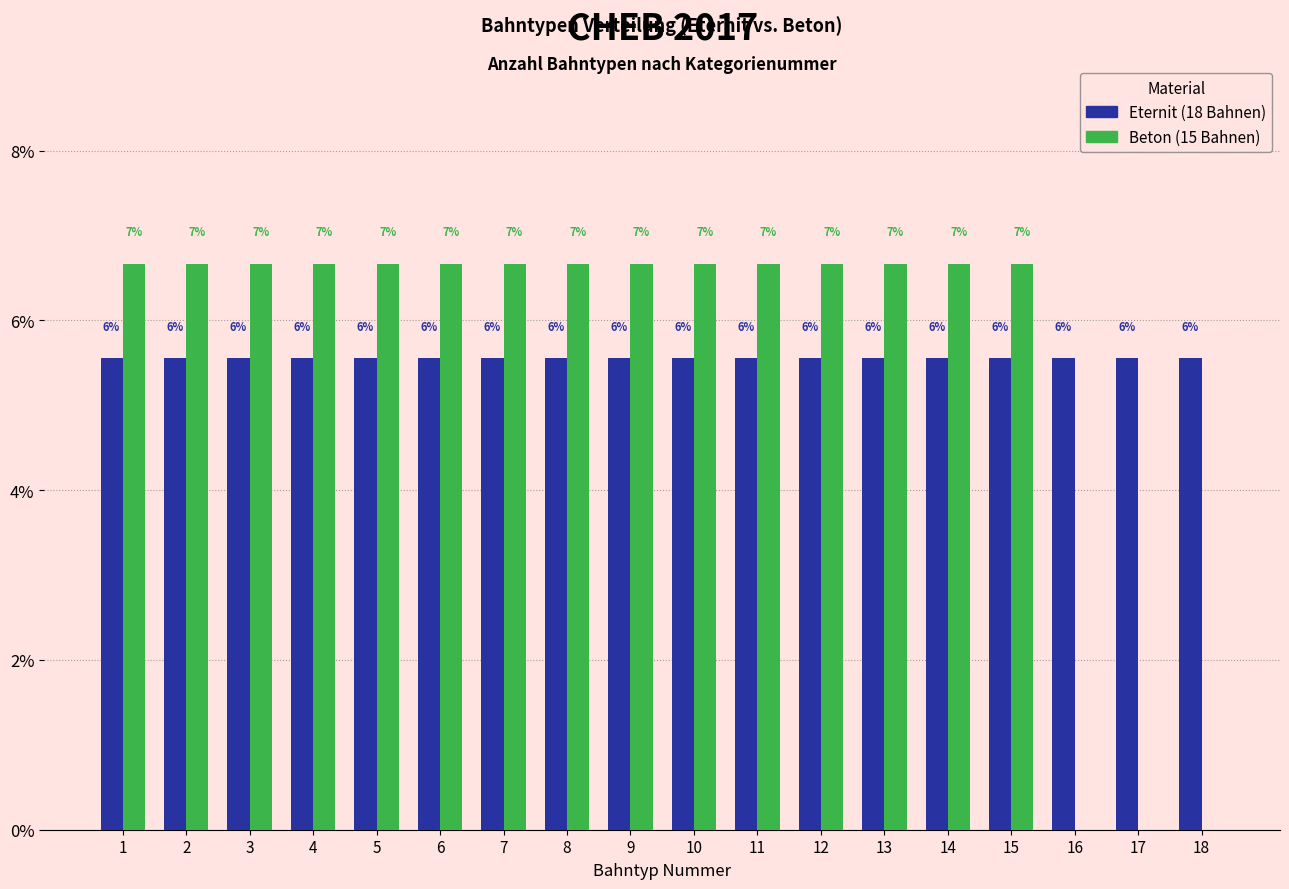

Are the bars grouped side by side (vs. stacked)?

Yes